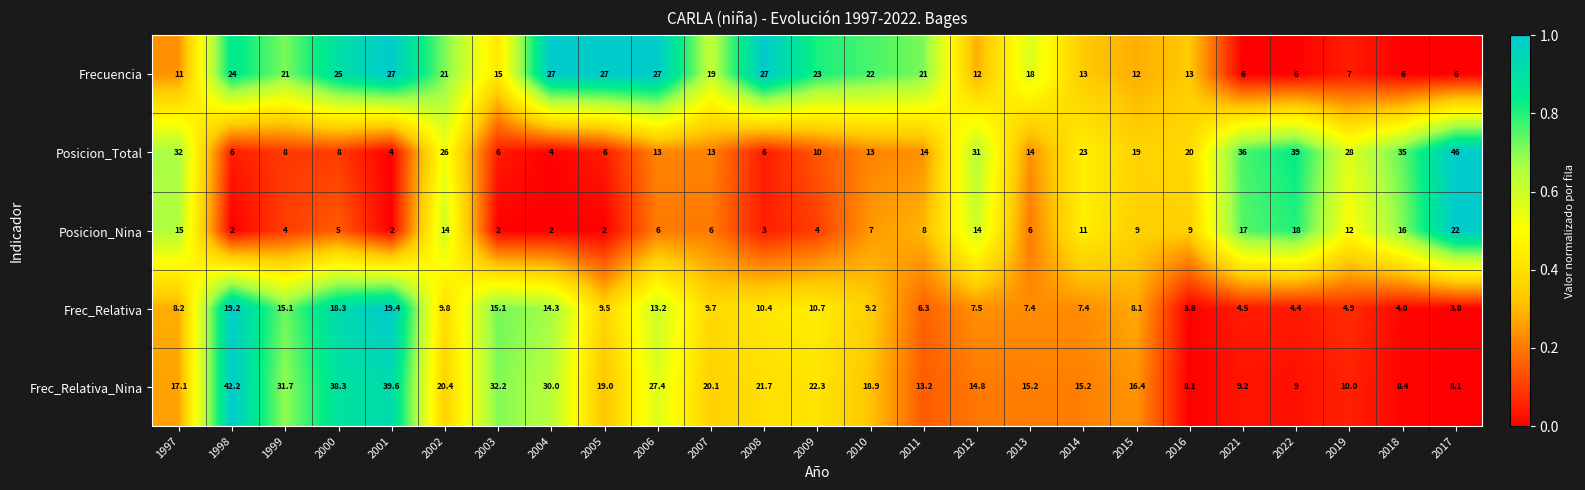

At which category does the chart reach its peak across all series?

2017